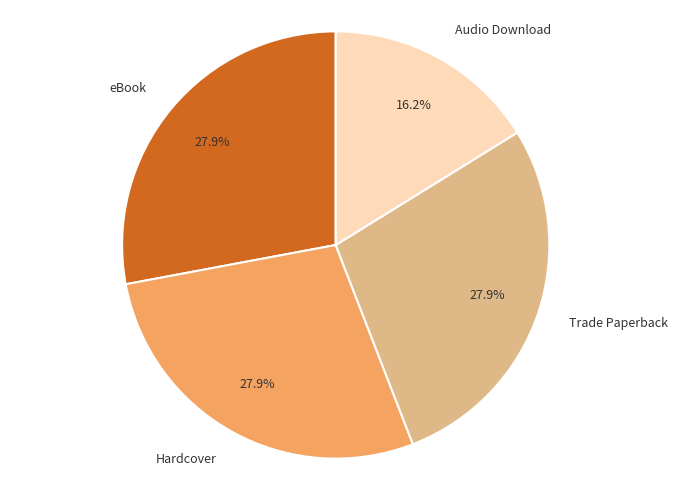

Is the sum of Hardcover and Trade Paperback greater than half?

Yes